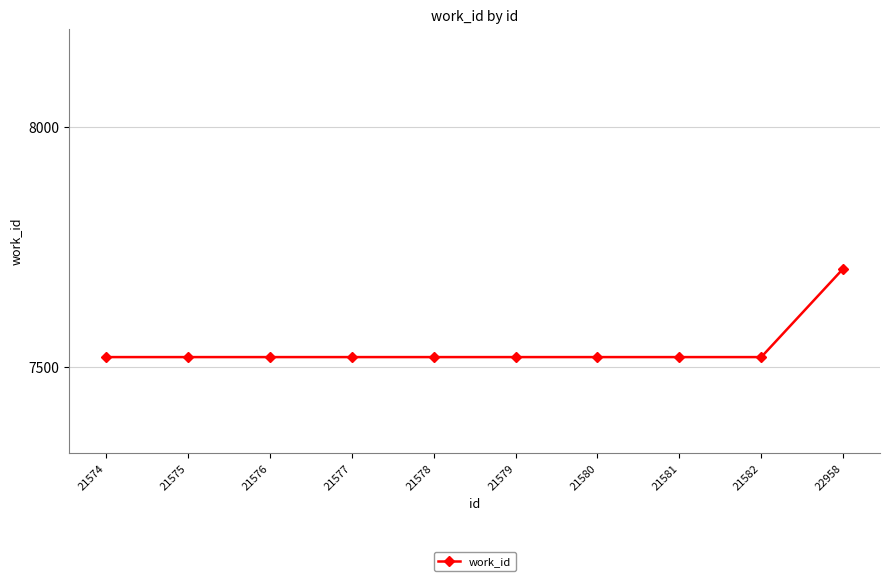

What is the sum of all values?

75384